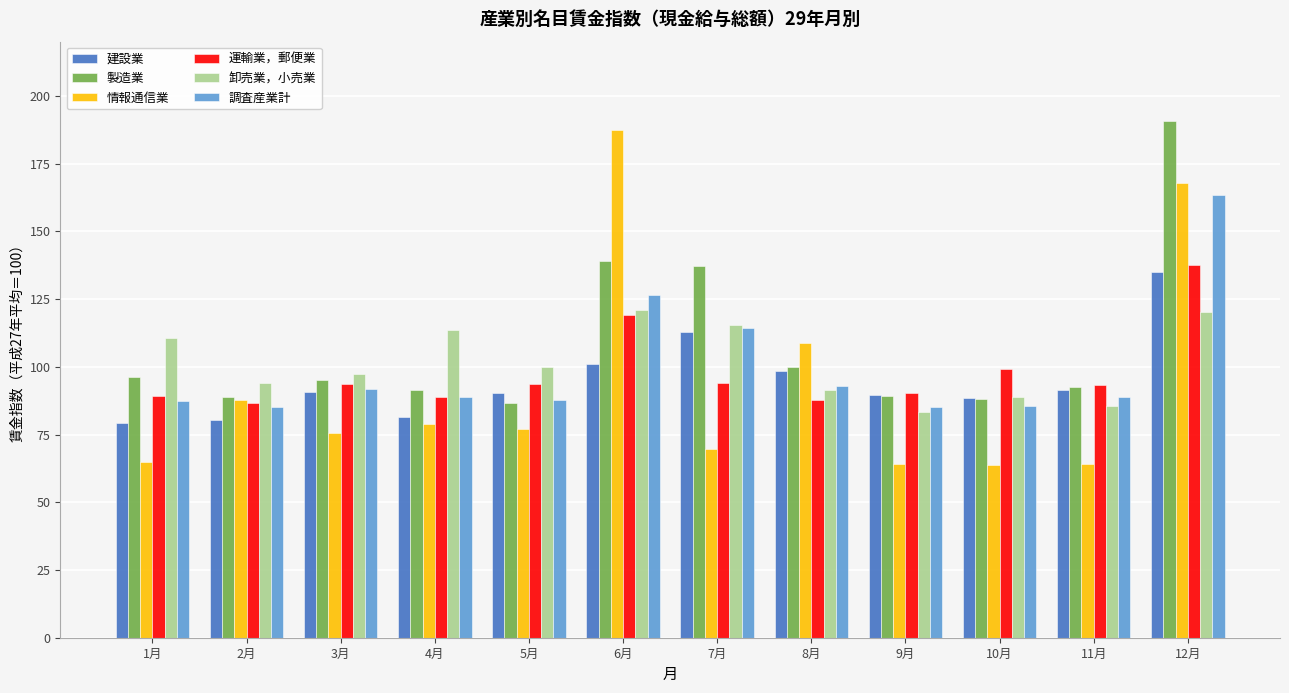

What is the difference between the highest and lowest values at 11月?

29.1